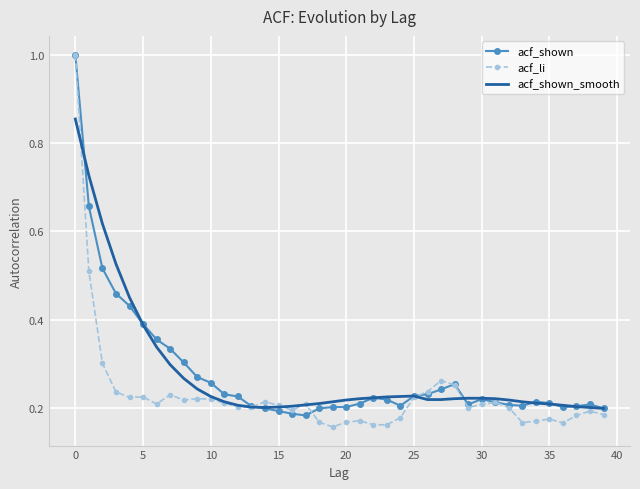

What is the maximum value for acf_li?

1.0